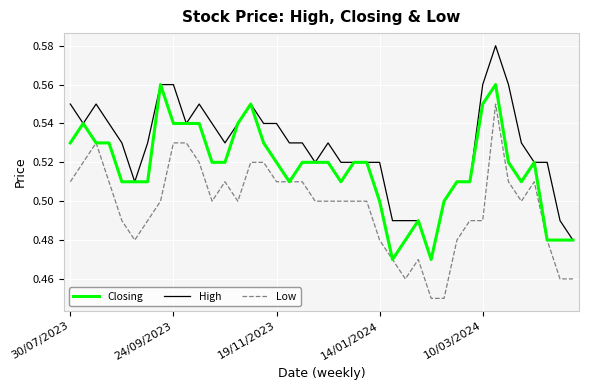

What are all the series names shown in the legend?

Closing, High, Low